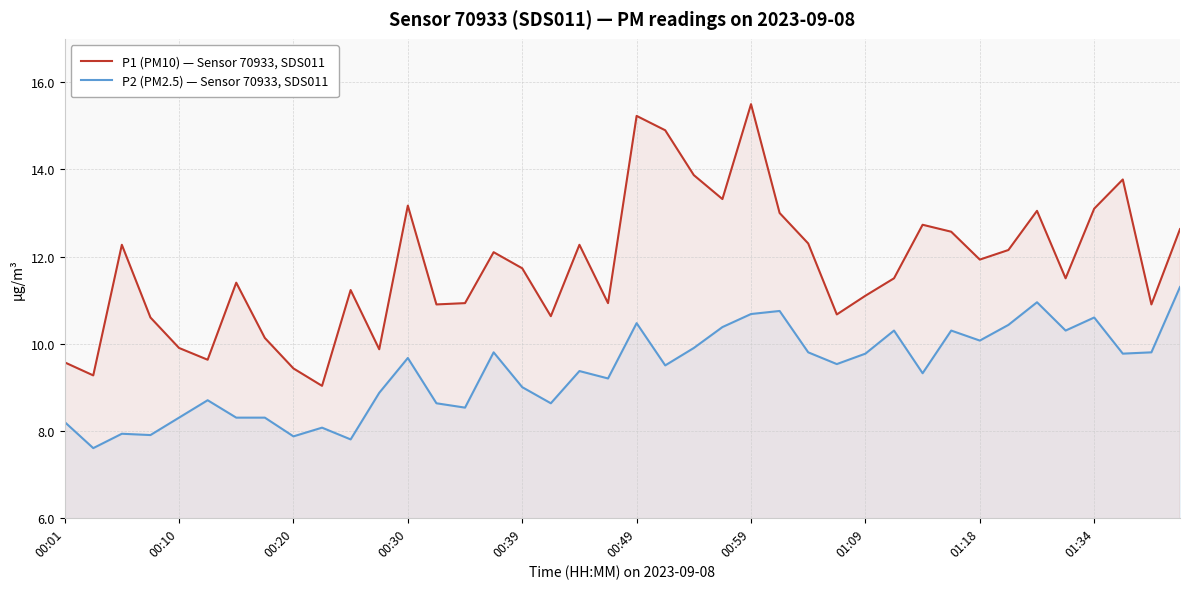

Reading left to right, transcribe all the data shown in this chart.

P1 (PM10) — Sensor 70933, SDS011: 9.6	9.3	12.3	10.6	9.9	9.6	11.4	10.1	9.4	9.0	11.2	9.9	13.2	10.9	10.9	12.1	11.7	10.6	12.3	10.9	15.2	14.9	13.9	13.3	15.5	13.0	12.3	10.7	11.1	11.5	12.7	12.6	11.9	12.2	13.1	11.5	13.1	13.8	10.9	12.6
P2 (PM2.5) — Sensor 70933, SDS011: 8.2	7.6	7.9	7.9	8.3	8.7	8.3	8.3	7.9	8.1	7.8	8.9	9.7	8.6	8.5	9.8	9.0	8.6	9.4	9.2	10.5	9.5	9.9	10.4	10.7	10.8	9.8	9.5	9.8	10.3	9.3	10.3	10.1	10.4	10.9	10.3	10.6	9.8	9.8	11.3